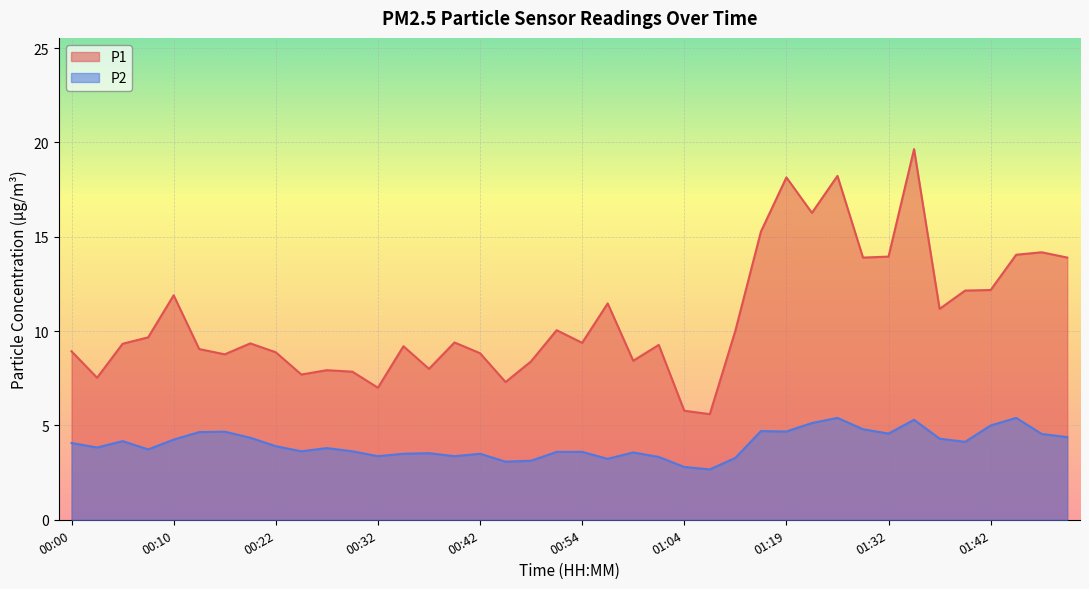

Reading left to right, what are all the values shown in this chart?

P1: 00:00=8.9	00:03=7.5	00:05=9.3	00:07=9.7	00:10=11.9	00:12=9.1	00:15=8.8	00:20=9.3	00:22=8.9	00:25=7.7	00:27=7.9	00:29=7.8	00:32=7.0	00:34=9.2	00:37=8.0	00:39=9.4	00:42=8.8	00:44=7.3	00:46=8.4	00:49=10.1	00:54=9.4	00:56=11.5	00:59=8.4	01:01=9.3	01:04=5.8	01:08=5.6	01:14=10.0	01:16=15.3	01:19=18.1	01:21=16.3	01:24=18.2	01:29=13.9	01:32=13.9	01:34=19.6	01:37=11.2	01:39=12.2	01:42=12.2	01:44=14.1	01:47=14.2	01:49=13.9
P2: 00:00=4.1	00:03=3.8	00:05=4.2	00:07=3.7	00:10=4.2	00:12=4.7	00:15=4.7	00:20=4.3	00:22=3.9	00:25=3.6	00:27=3.8	00:29=3.6	00:32=3.4	00:34=3.5	00:37=3.5	00:39=3.4	00:42=3.5	00:44=3.1	00:46=3.1	00:49=3.6	00:54=3.6	00:56=3.2	00:59=3.6	01:01=3.3	01:04=2.8	01:08=2.7	01:14=3.3	01:16=4.7	01:19=4.7	01:21=5.1	01:24=5.4	01:29=4.8	01:32=4.6	01:34=5.3	01:37=4.3	01:39=4.1	01:42=5.0	01:44=5.4	01:47=4.5	01:49=4.4